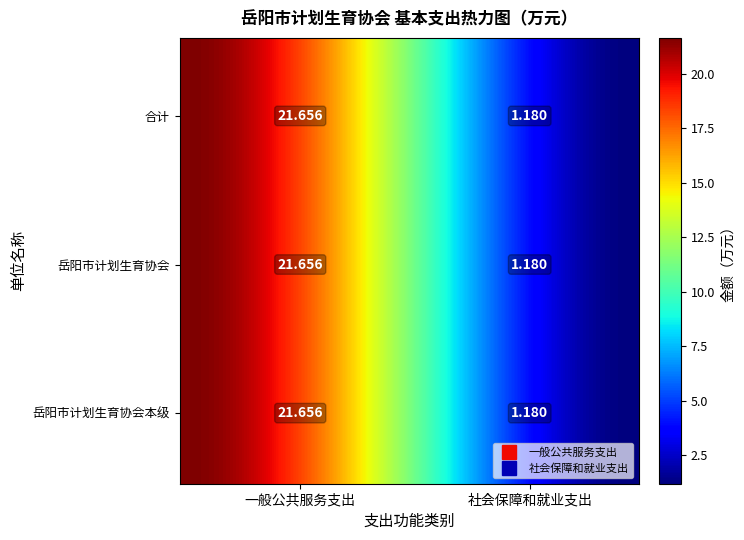

List the series in order of their overall mean, highest first.

一般公共服务支出, 社会保障和就业支出